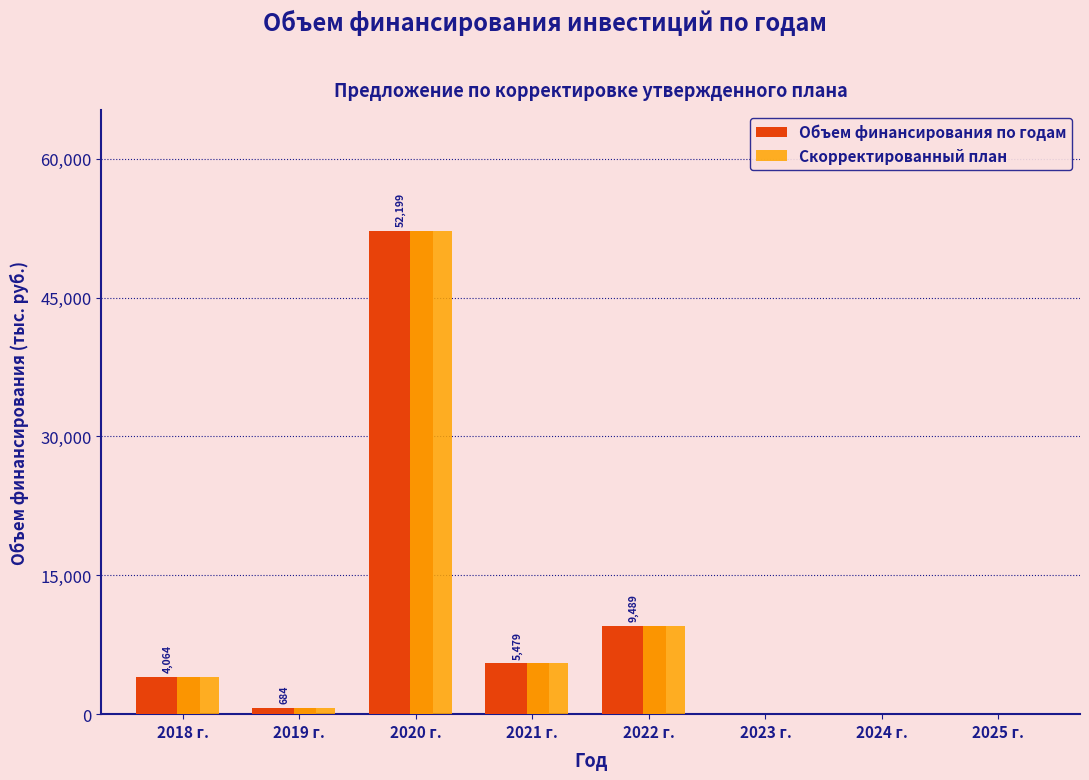

Reading right to left, transcribe all the data shown in this chart.

Объем финансирования по годам: 2025 г.=0.0	2024 г.=0.0	2023 г.=0.0	2022 г.=9488.9	2021 г.=5479.1	2020 г.=52199.4	2019 г.=683.9	2018 г.=4064.2
Скорректированный план: 2025 г.=0.0	2024 г.=0.0	2023 г.=0.0	2022 г.=9488.9	2021 г.=5479.1	2020 г.=52199.4	2019 г.=683.9	2018 г.=4064.2